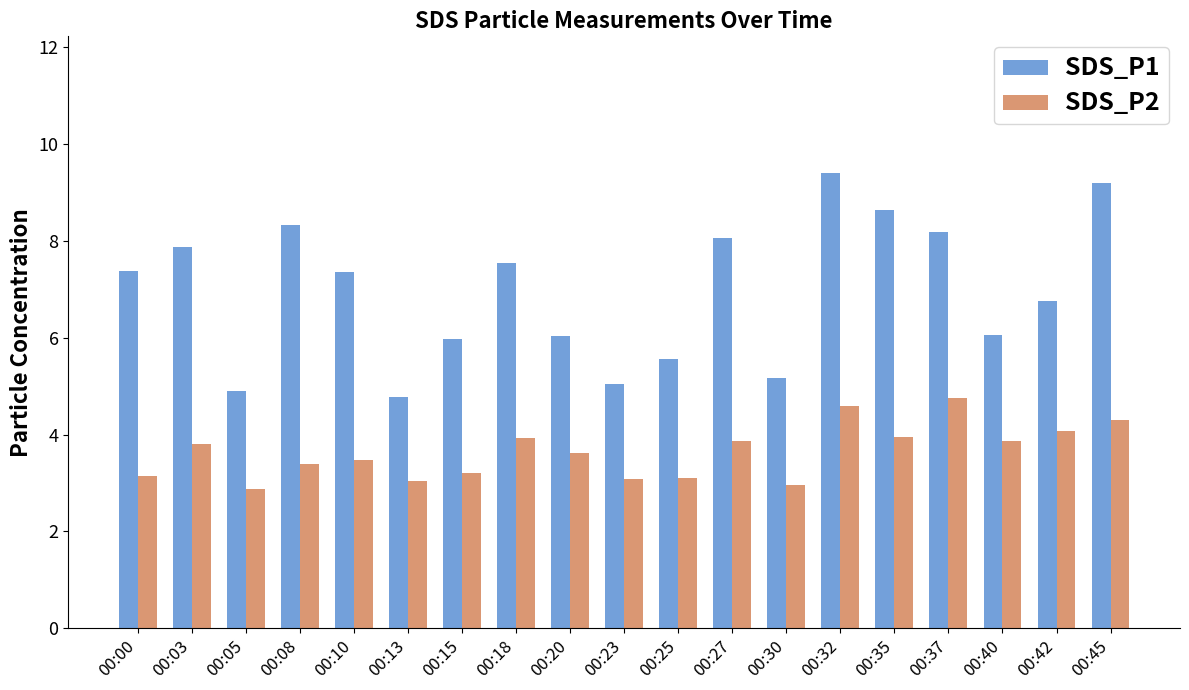

What are all the series names shown in the legend?

SDS_P1, SDS_P2